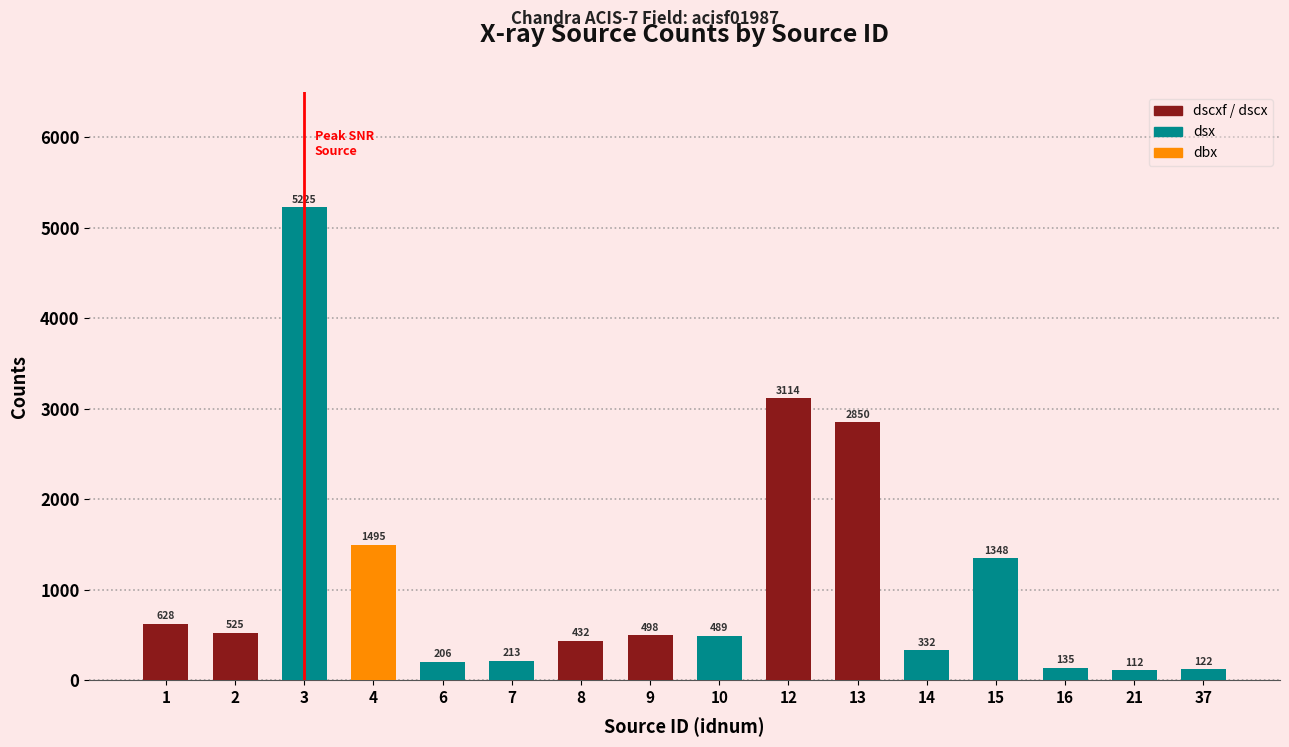

Rank the categories by value from lowest to highest.

21, 37, 16, 6, 7, 14, 8, 10, 9, 2, 1, 15, 4, 13, 12, 3